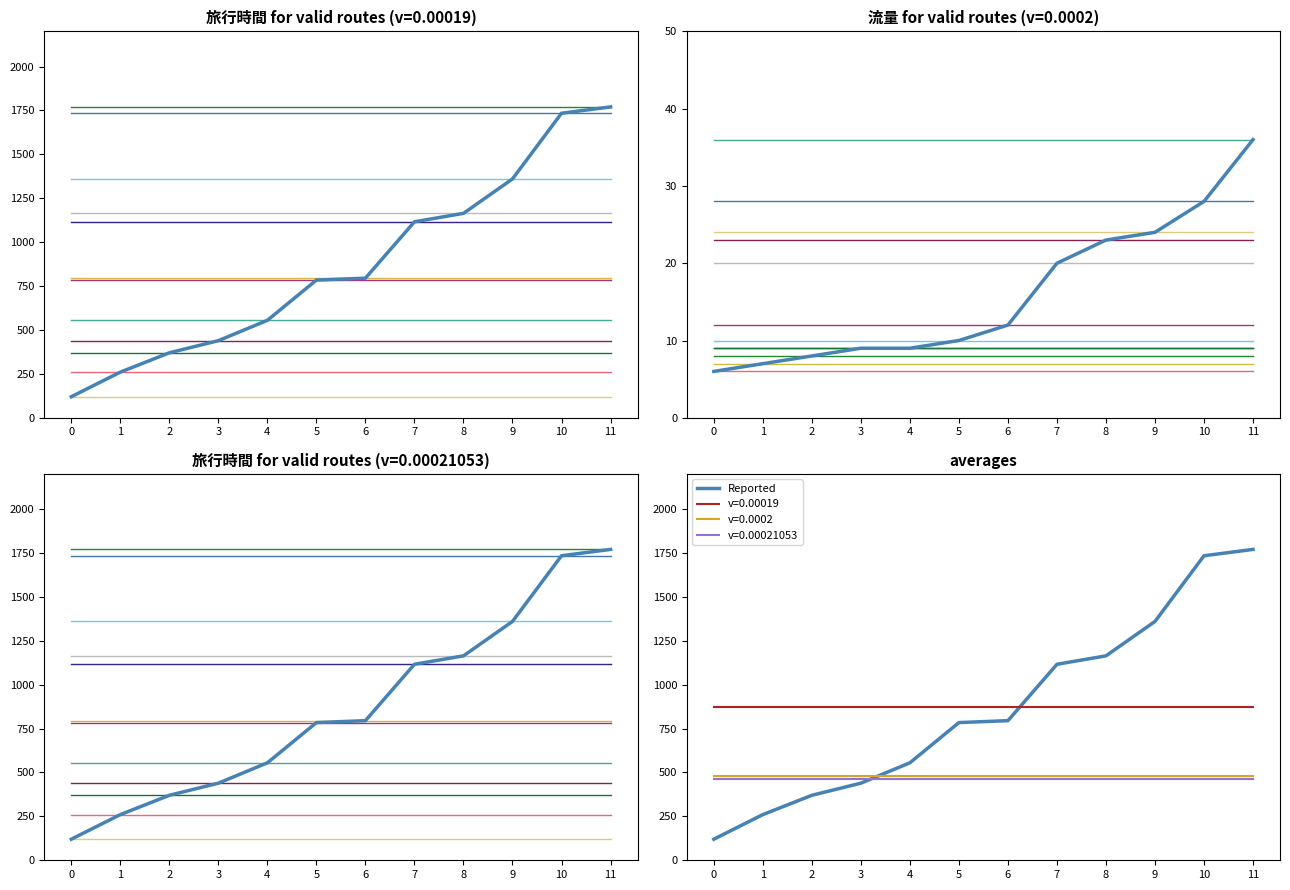

Between 0 and 6, which series saw the biggest shift?

旅行時間